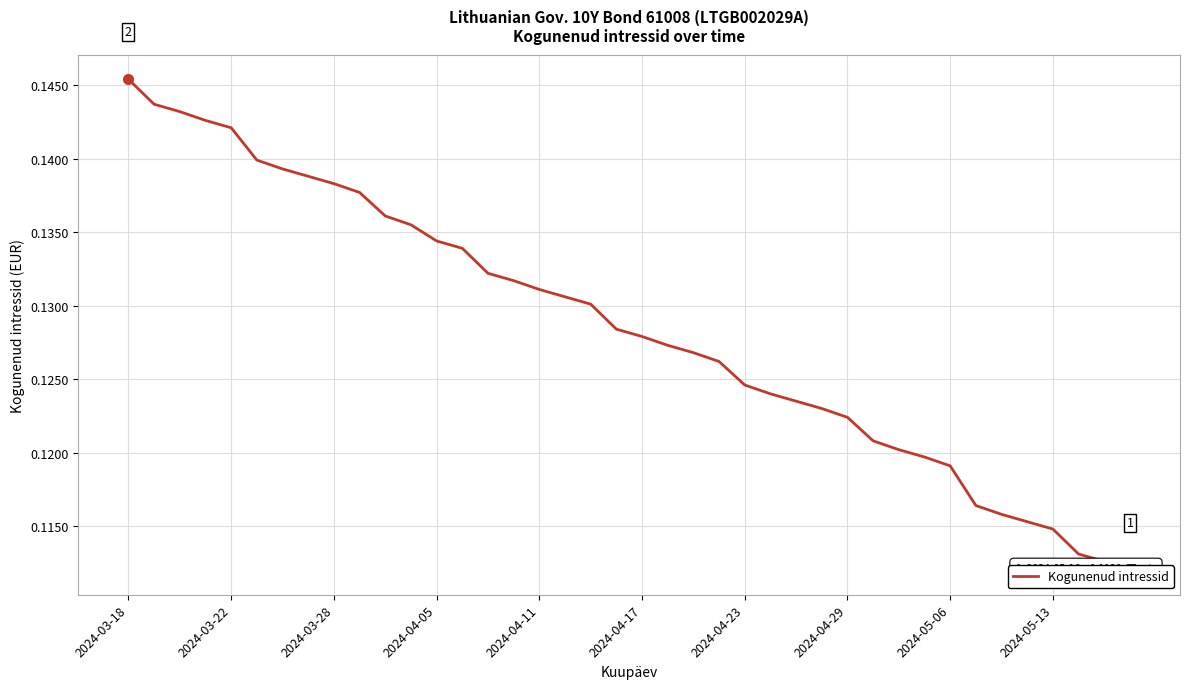

True or false: the data has more than 2 interior local peaks.

False